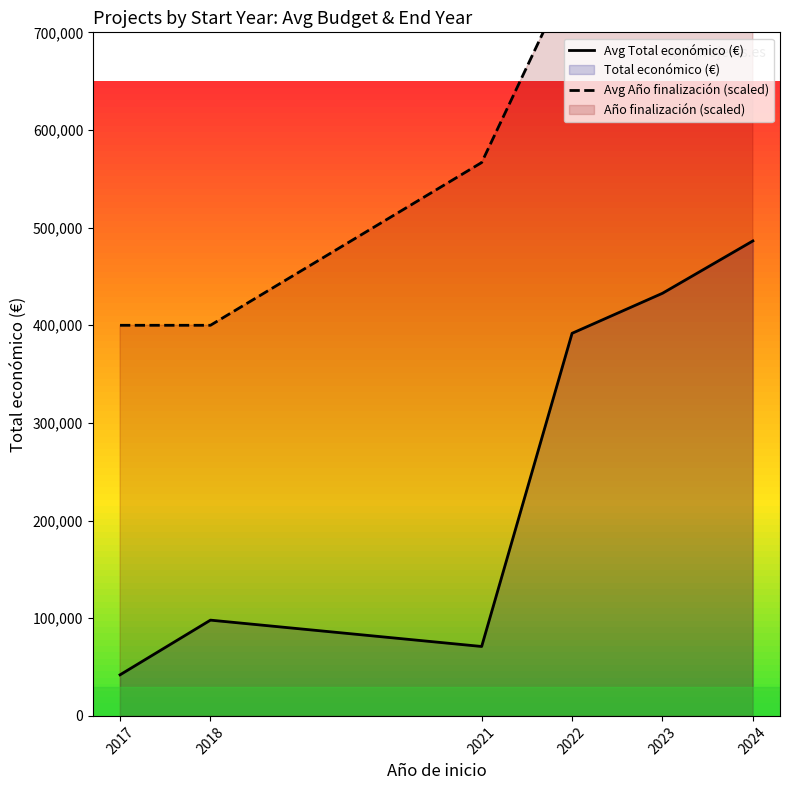

Is it true that Avg Año finalización (scaled) equals 762500.0 at 2022?

True